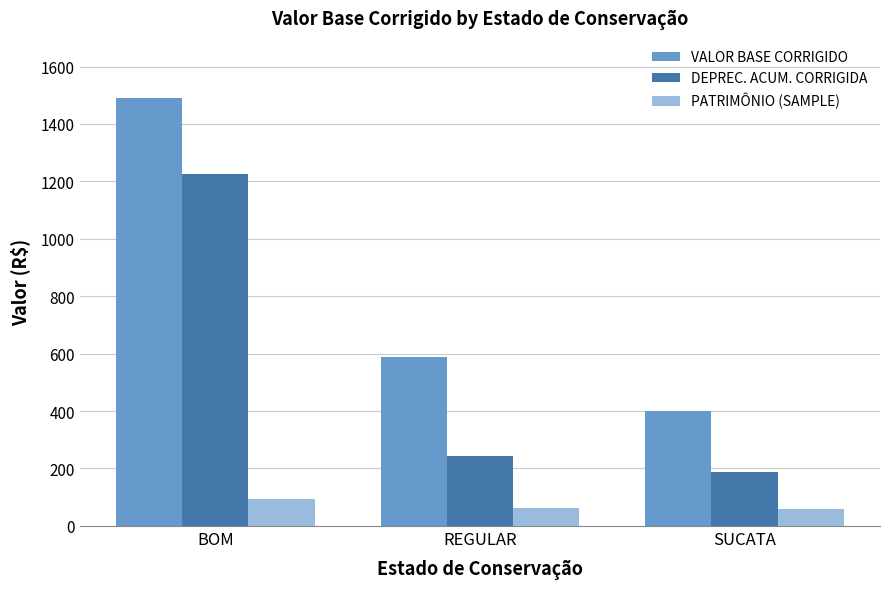

What is the difference between the DEPREC. ACUM. CORRIGIDA values at REGULAR and BOM?

985.2